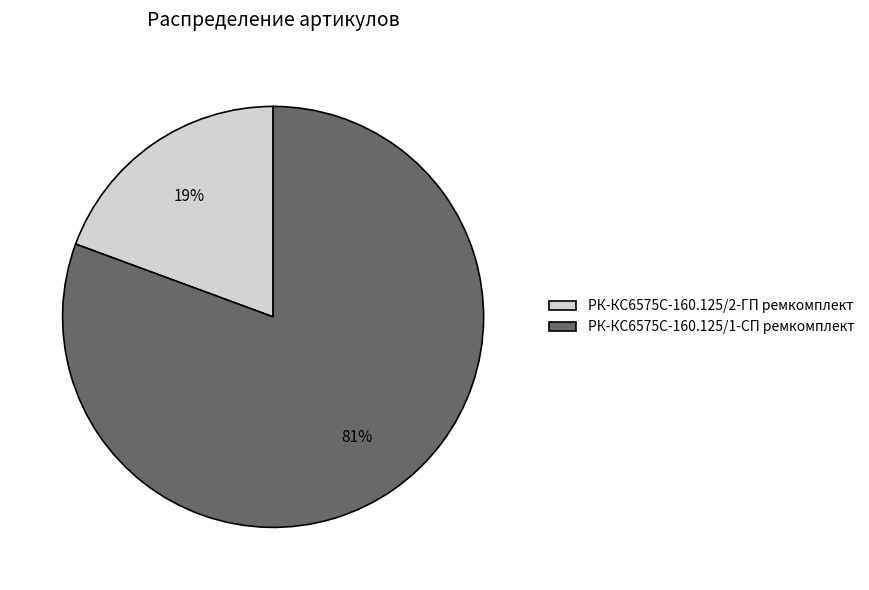

To the nearest percent, what is the average slice percentage?

50%